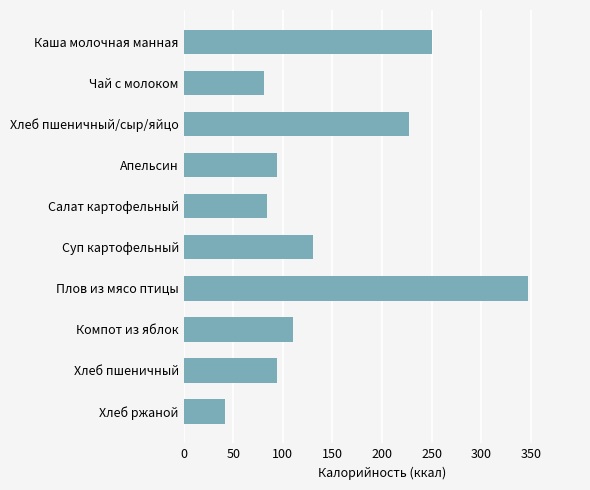

What is the label of the 5th bar from the top?

Салат картофельный